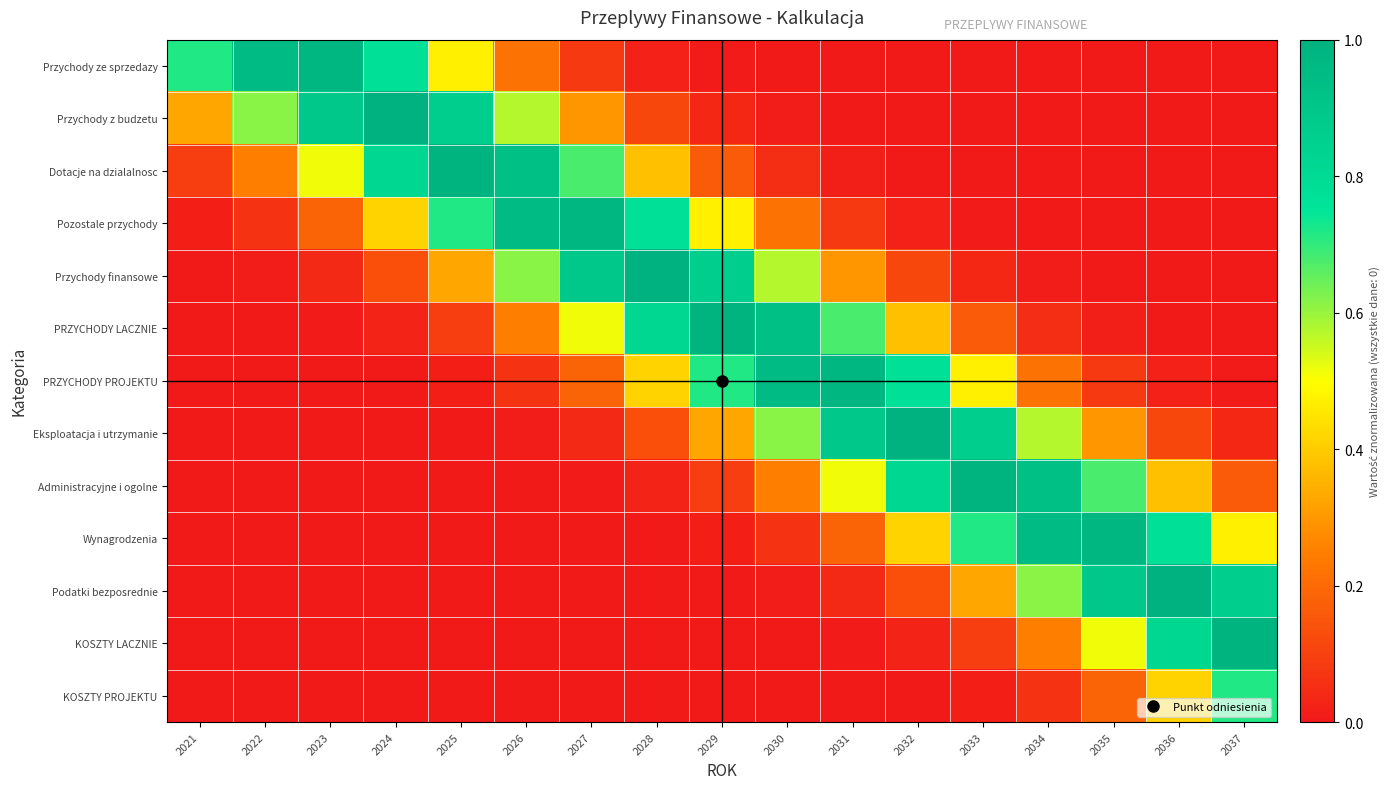

Which series has the largest range (max minus min)?

Podatki bezposrednie